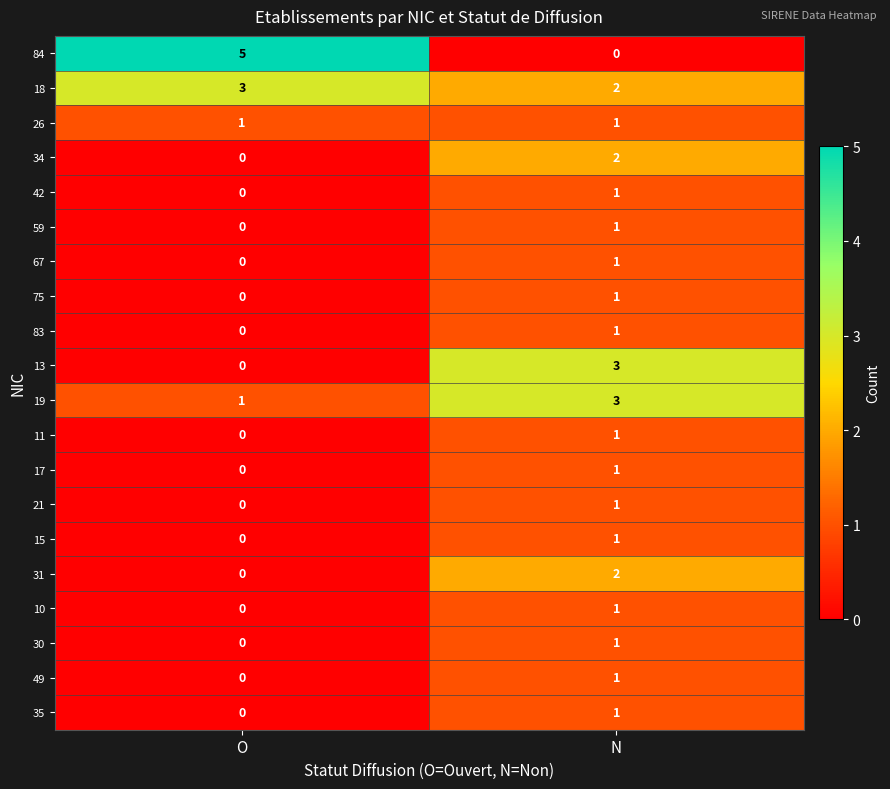

Between O and N, which series saw the biggest shift?

84